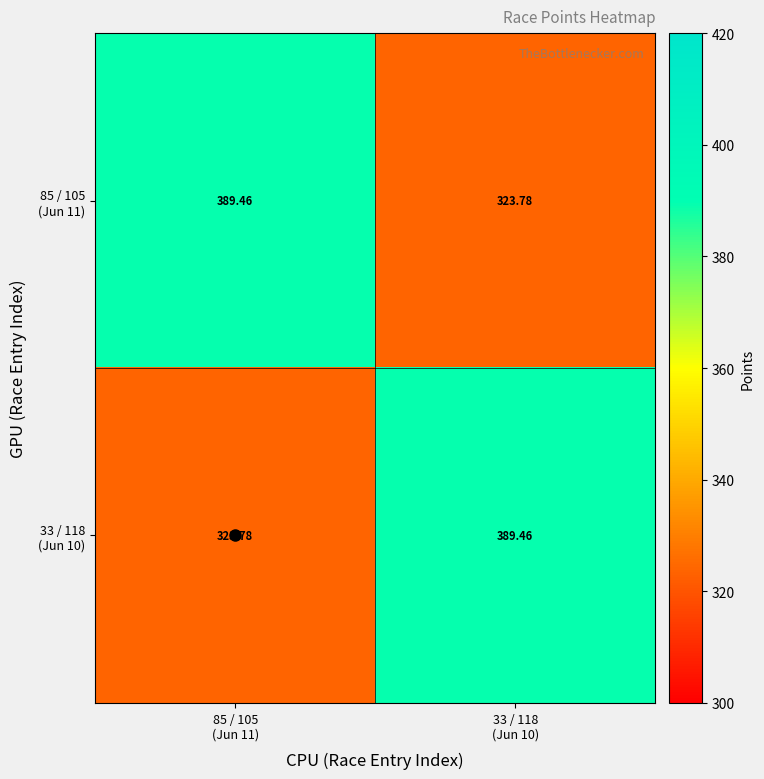

Which has a higher value, 33 / 118
(Jun 10) or 85 / 105
(Jun 11)?

85 / 105
(Jun 11)